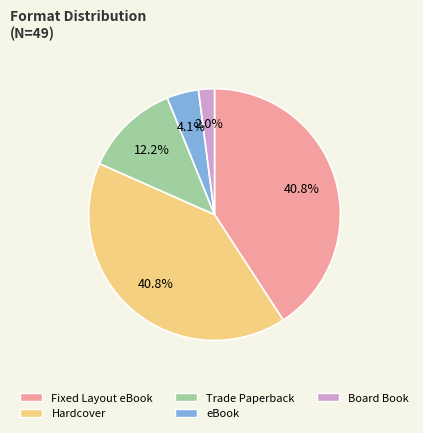

What is the ratio of the value at Hardcover to the value at Trade Paperback?

3.3